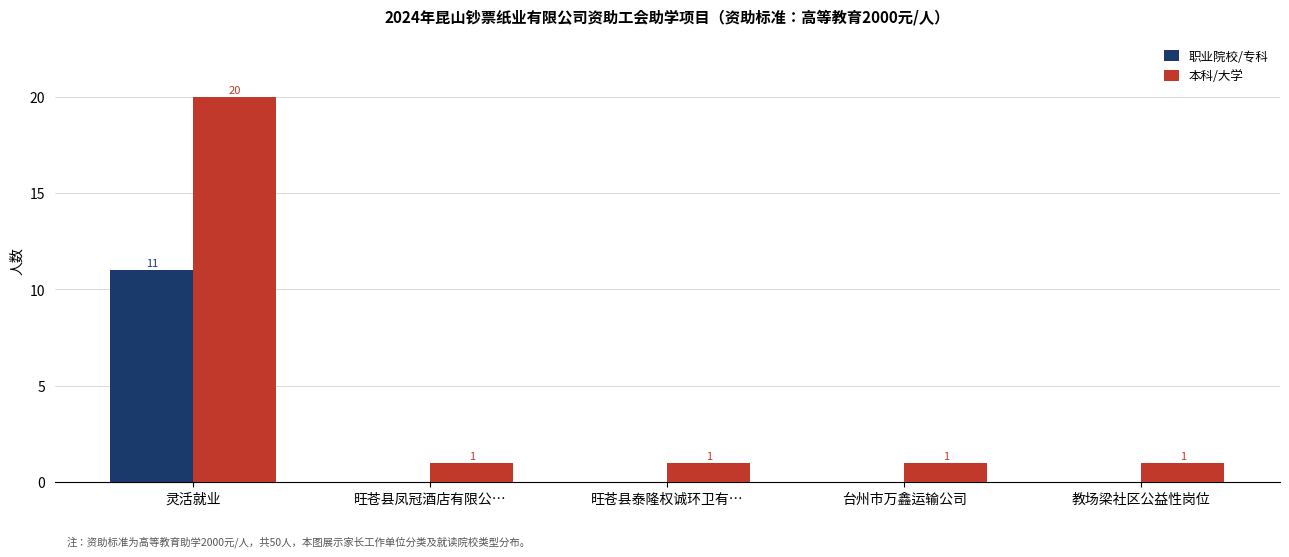

How many groups of bars are there?

5